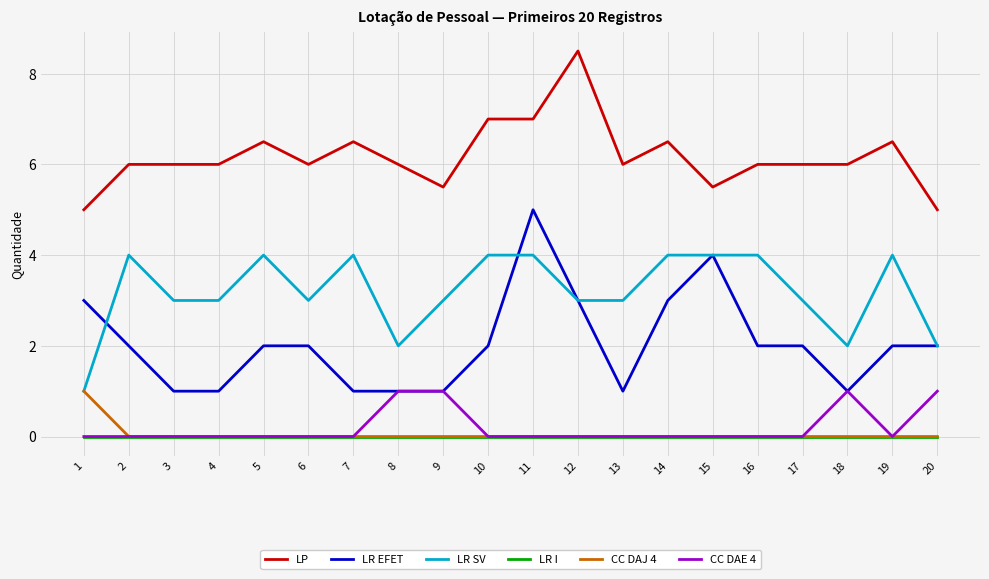

Reading left to right, extract all data points from this chart.

LP: 1=5.0	2=6.0	3=6.0	4=6.0	5=6.5	6=6.0	7=6.5	8=6.0	9=5.5	10=7.0	11=7.0	12=8.5	13=6.0	14=6.5	15=5.5	16=6.0	17=6.0	18=6.0	19=6.5	20=5.0
LR EFET: 1=3.0	2=2.0	3=1.0	4=1.0	5=2.0	6=2.0	7=1.0	8=1.0	9=1.0	10=2.0	11=5.0	12=3.0	13=1.0	14=3.0	15=4.0	16=2.0	17=2.0	18=1.0	19=2.0	20=2.0
LR SV: 1=1.0	2=4.0	3=3.0	4=3.0	5=4.0	6=3.0	7=4.0	8=2.0	9=3.0	10=4.0	11=4.0	12=3.0	13=3.0	14=4.0	15=4.0	16=4.0	17=3.0	18=2.0	19=4.0	20=2.0
LR I: 1=0.0	2=0.0	3=0.0	4=0.0	5=0.0	6=0.0	7=0.0	8=0.0	9=0.0	10=0.0	11=0.0	12=0.0	13=0.0	14=0.0	15=0.0	16=0.0	17=0.0	18=0.0	19=0.0	20=0.0
CC DAJ 4: 1=1.0	2=0.0	3=0.0	4=0.0	5=0.0	6=0.0	7=0.0	8=0.0	9=0.0	10=0.0	11=0.0	12=0.0	13=0.0	14=0.0	15=0.0	16=0.0	17=0.0	18=0.0	19=0.0	20=0.0
CC DAE 4: 1=0.0	2=0.0	3=0.0	4=0.0	5=0.0	6=0.0	7=0.0	8=1.0	9=1.0	10=0.0	11=0.0	12=0.0	13=0.0	14=0.0	15=0.0	16=0.0	17=0.0	18=1.0	19=0.0	20=1.0